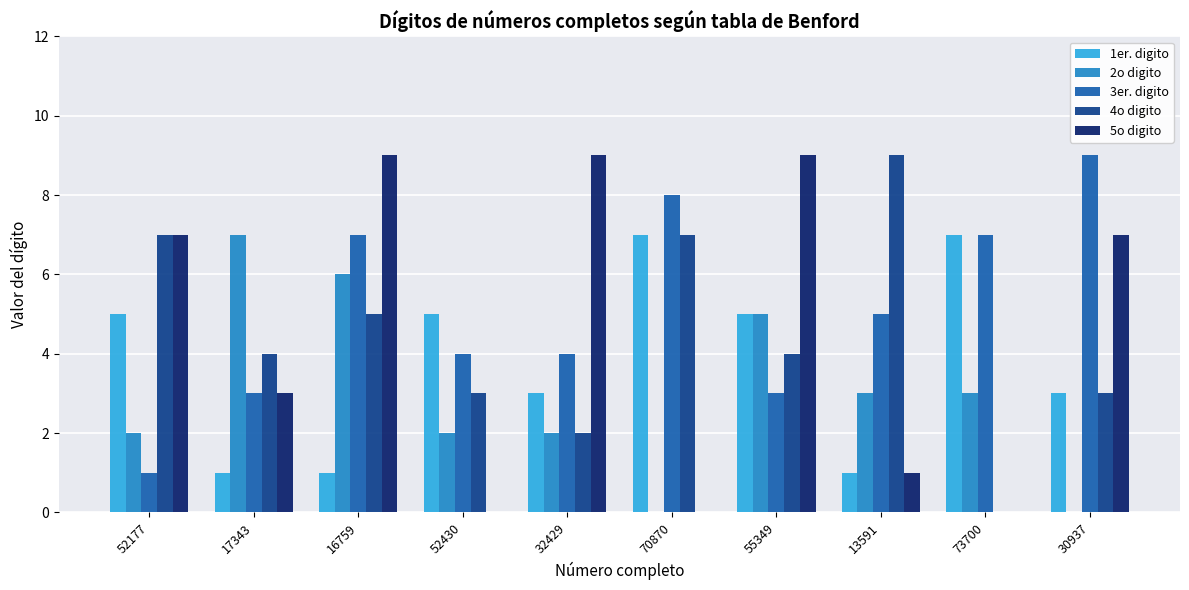

What value does the 4o digito series have at 55349?

4